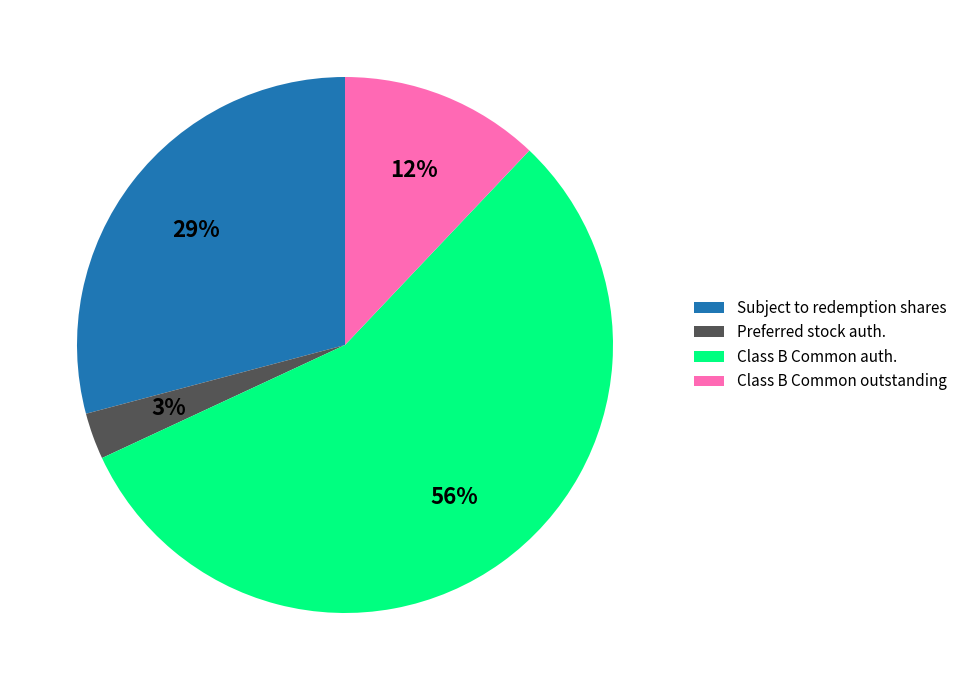

Which category accounts for the majority?

Class B Common auth.